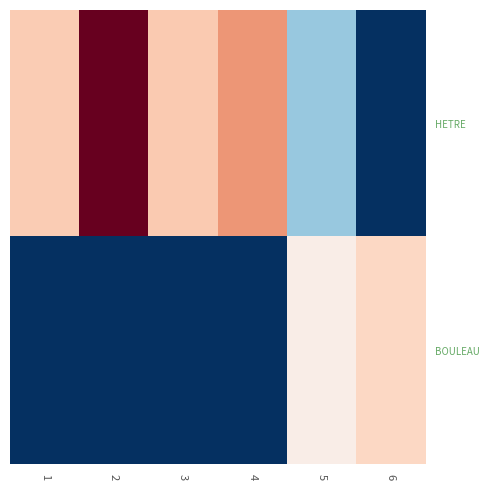

Reading left to right, transcribe all the data shown in this chart.

HETRE: 1=2.5	2=5.2	3=2.5	4=3.1	5=0.9	6=0.0
BOULEAU: 1=0.0	2=0.0	3=0.0	4=0.0	5=1.8	6=2.3